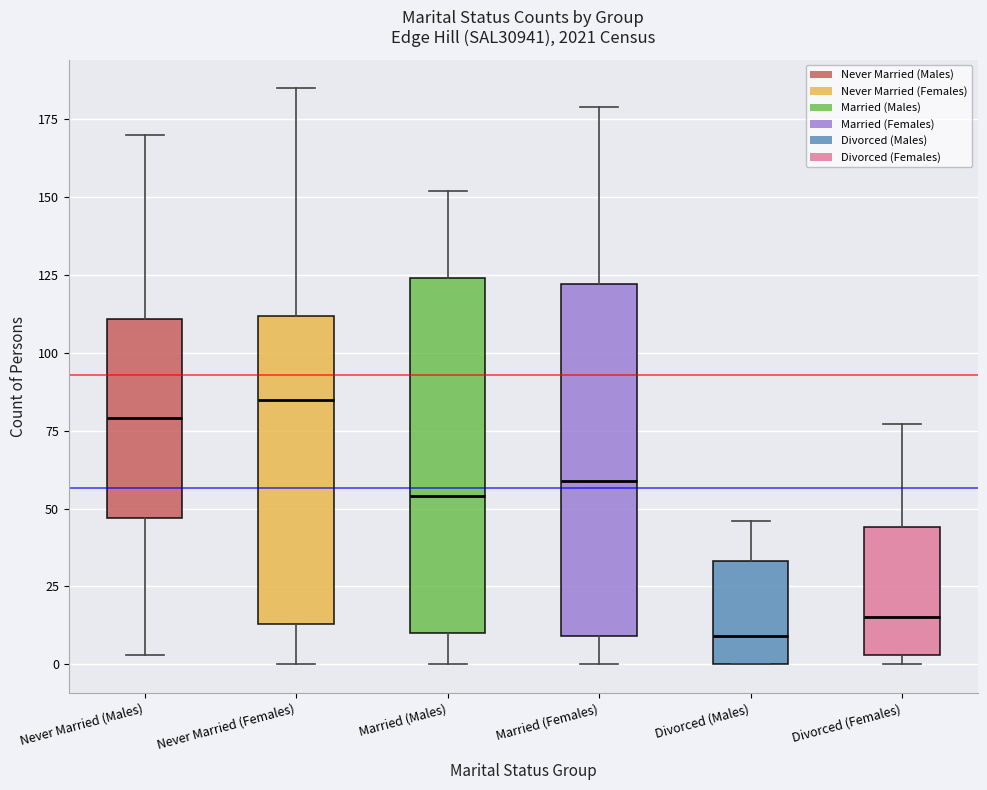

Where is the lower edge of the box for Divorced (Males) on the y-axis? The values are not printed on the chart, so give them approximately, as read against the axis.

0